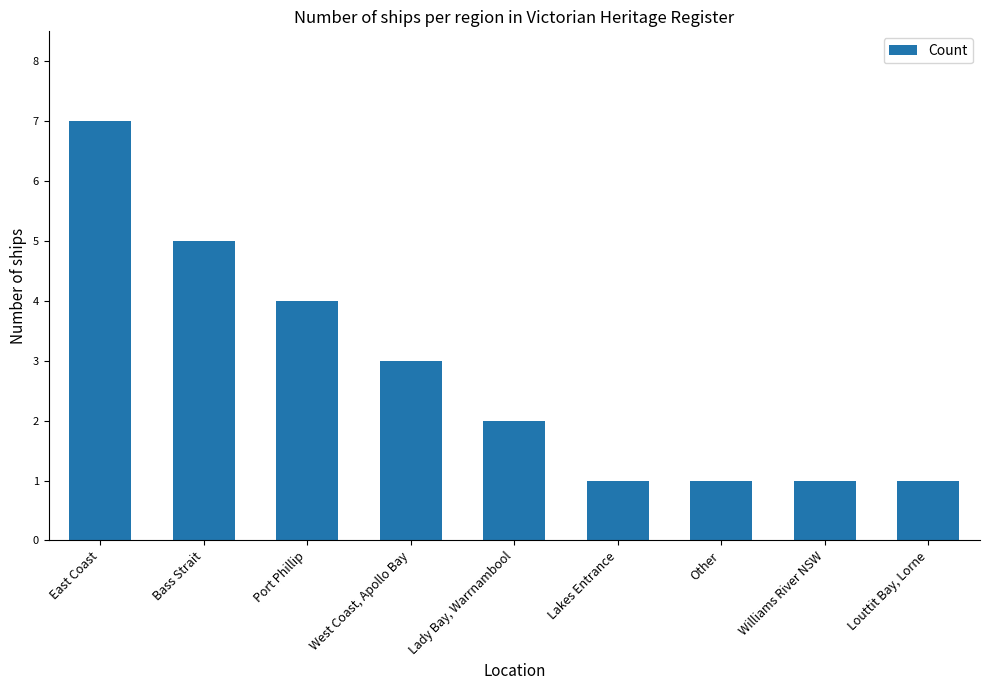

Approximately how many times larger is the value at Lakes Entrance compared to West Coast, Apollo Bay?

0.3